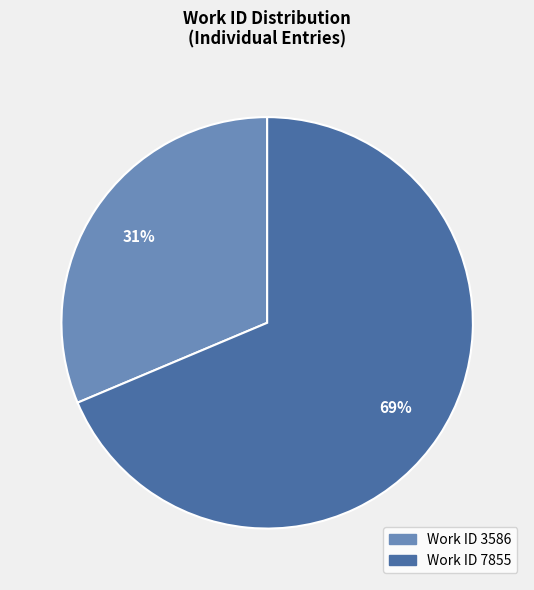

Does Work ID 7855 represent more than half of the total?

Yes